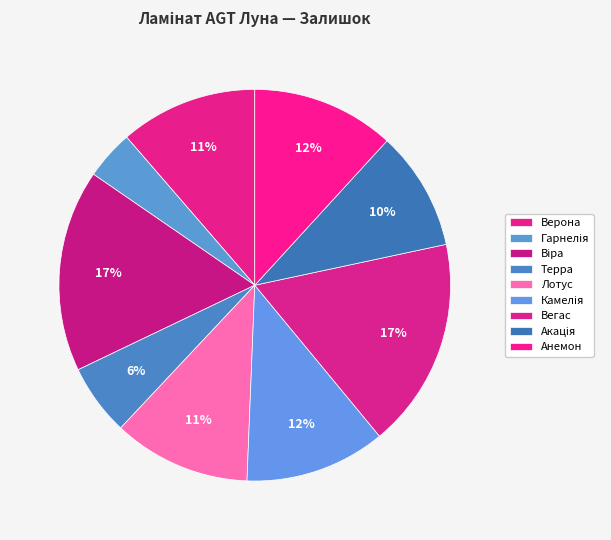

Is Гарнелія the majority of the pie?

No